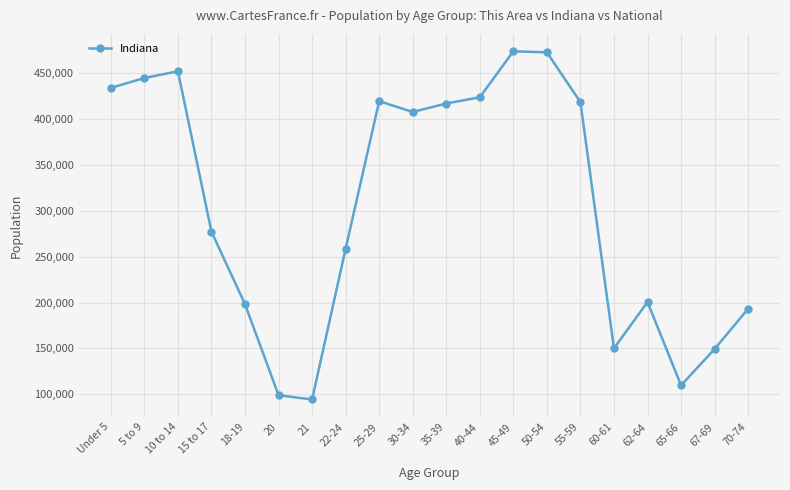

What is the value of the 16th point from the left?

150022